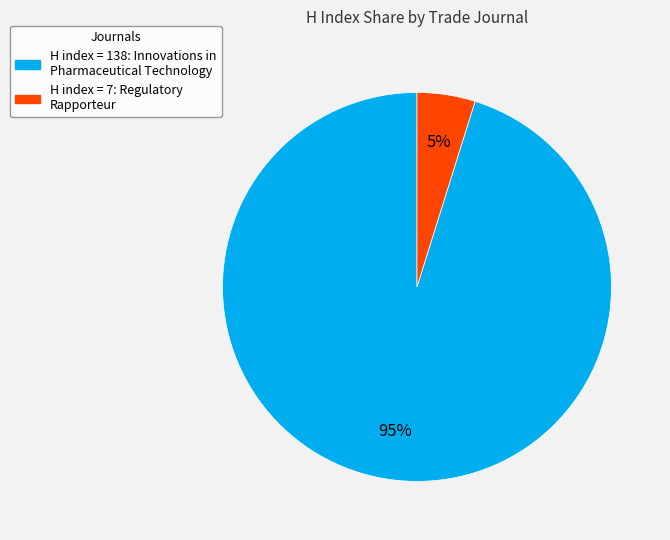

To the nearest percent, what is the difference between the largest and smallest slice percentages?

90%